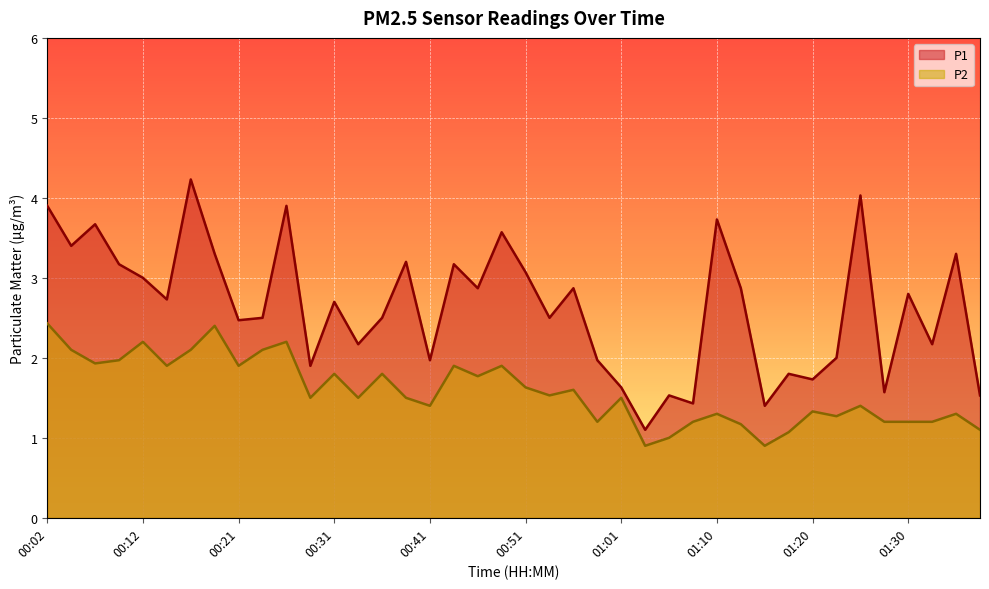

Rank the series by their maximum value, from highest to lowest.

P1, P2